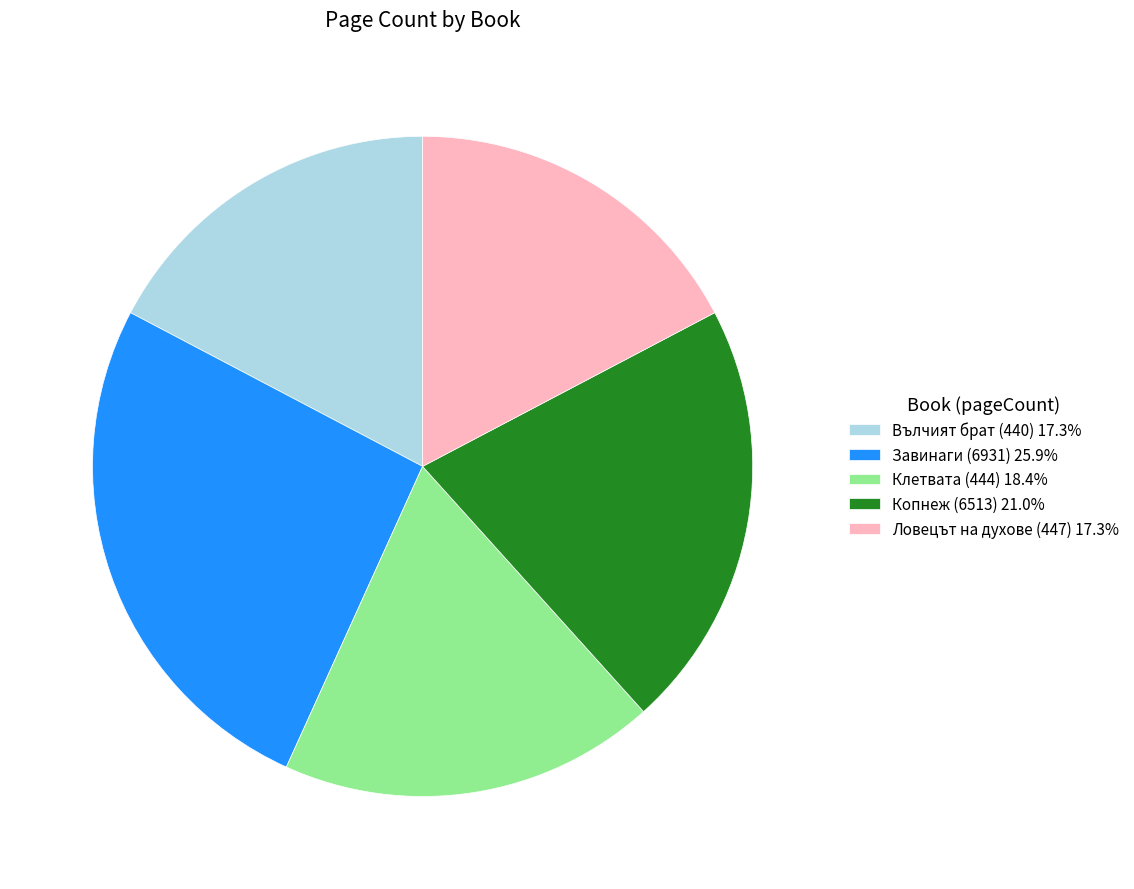

Approximately how many times larger is the value at Ловецът на духове (447) 17.3% compared to Завинаги (6931) 25.9%?

0.7